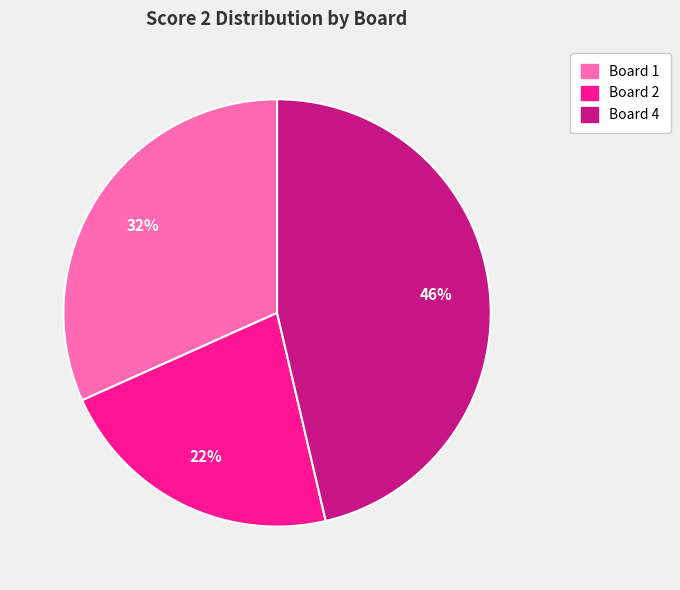

Is there any slice that represents more than half of the pie?

No